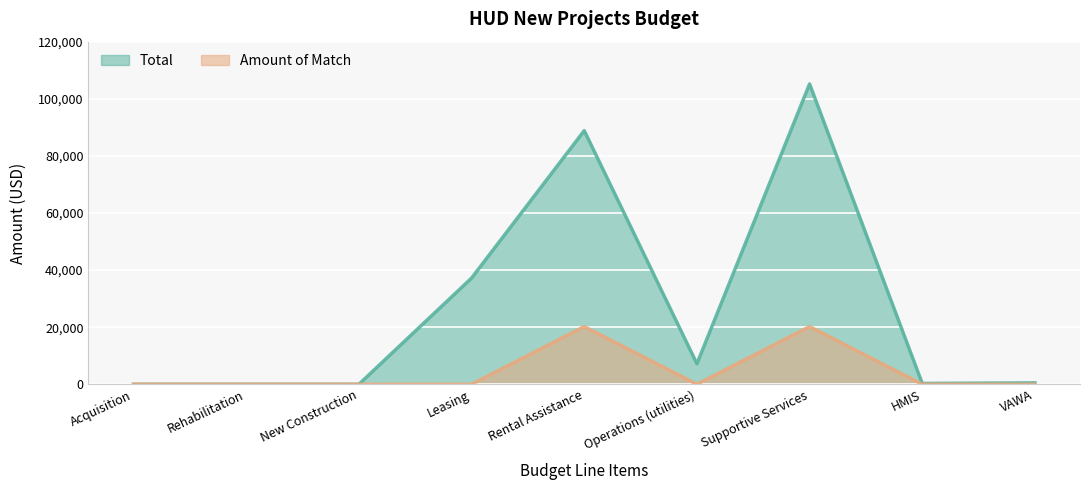

What is the highest value of the Amount of Match series?

20205